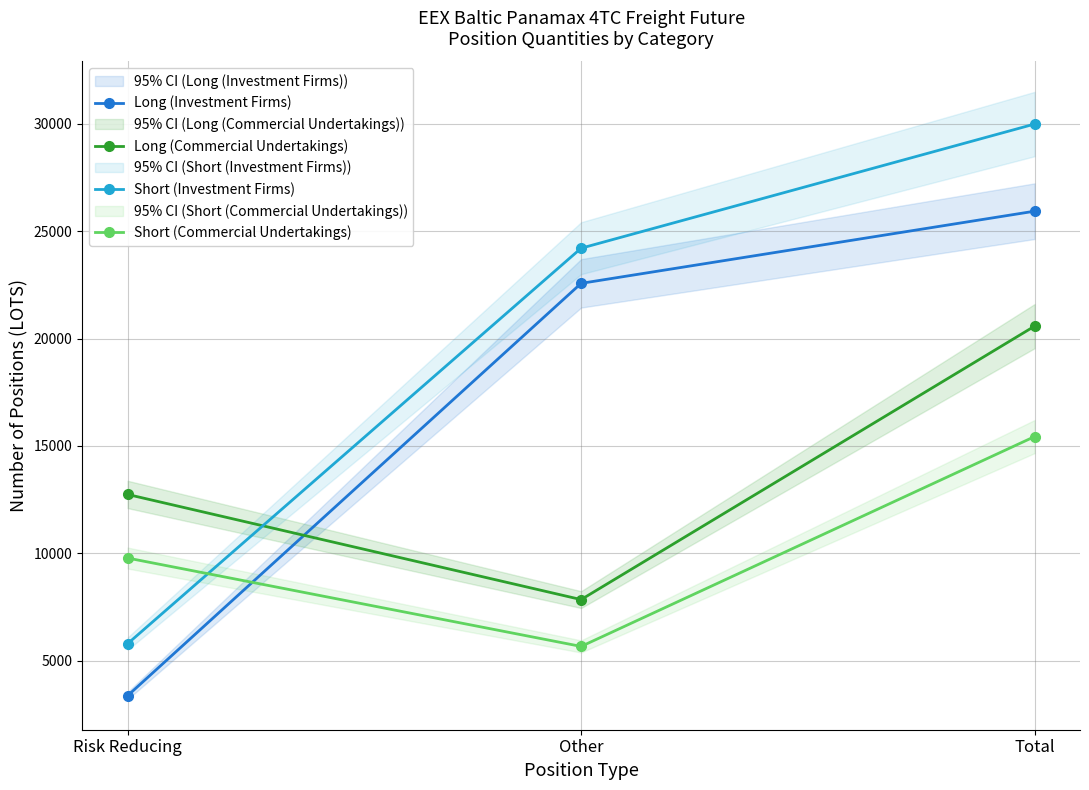

What position from the left is Risk Reducing?

1